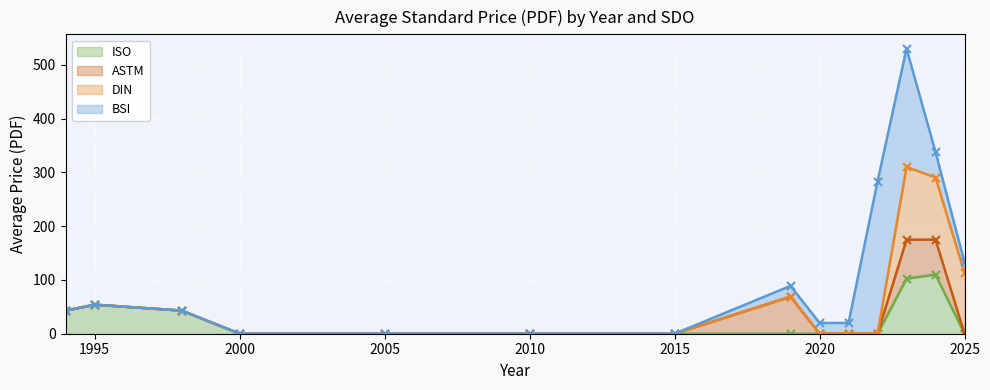

True or false: DIN has more than 0 points higher than both neighbors.

True